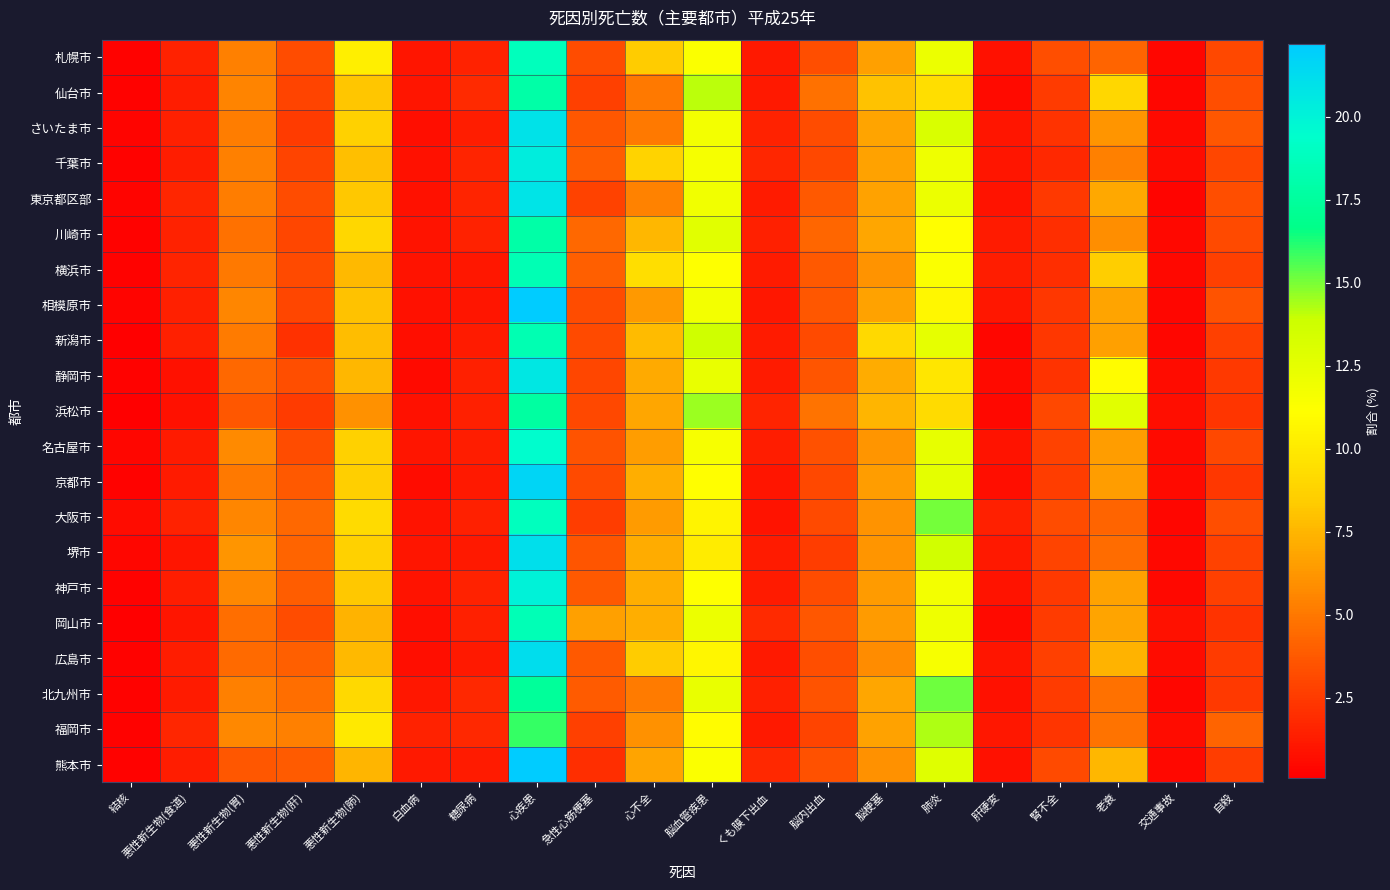

At which category is the sum across all series the highest?

心疾患